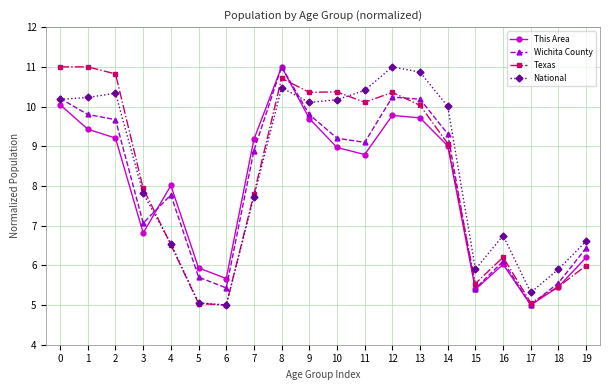

Between 2 and 5, which series saw the biggest shift?

Texas